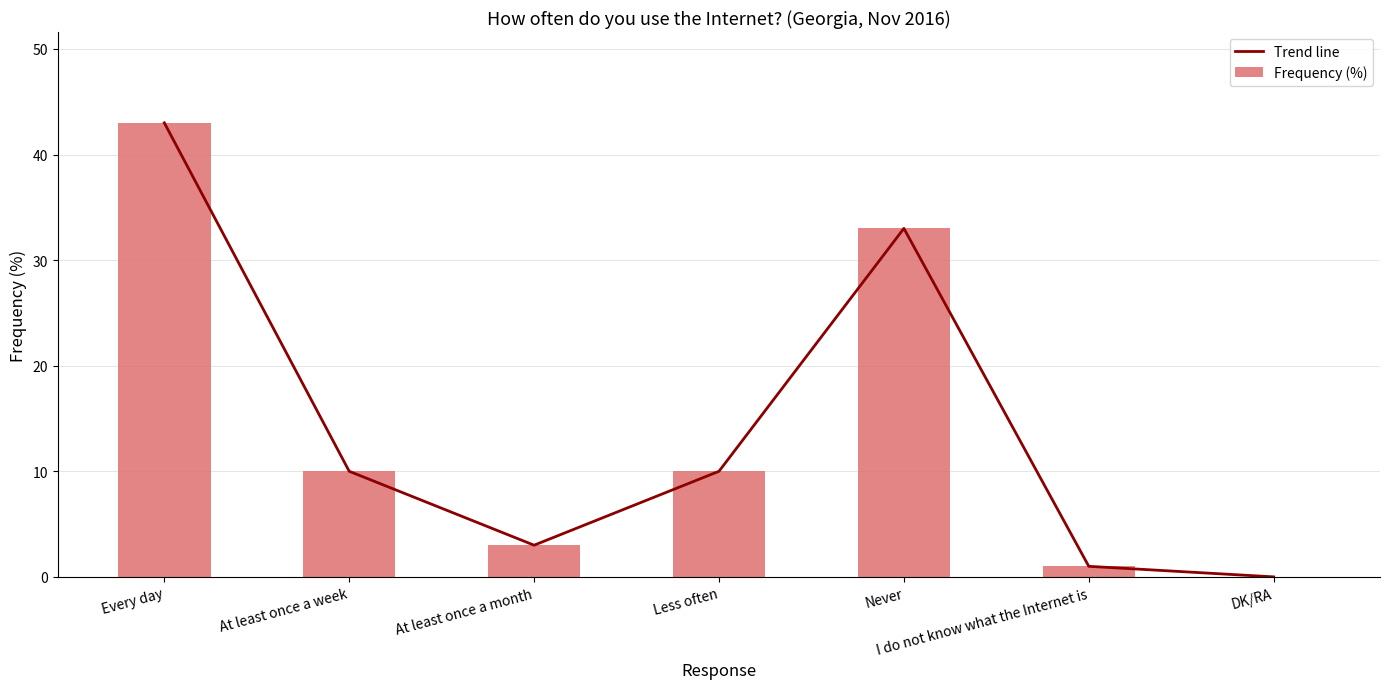

Does the chart contain any negative values?

No